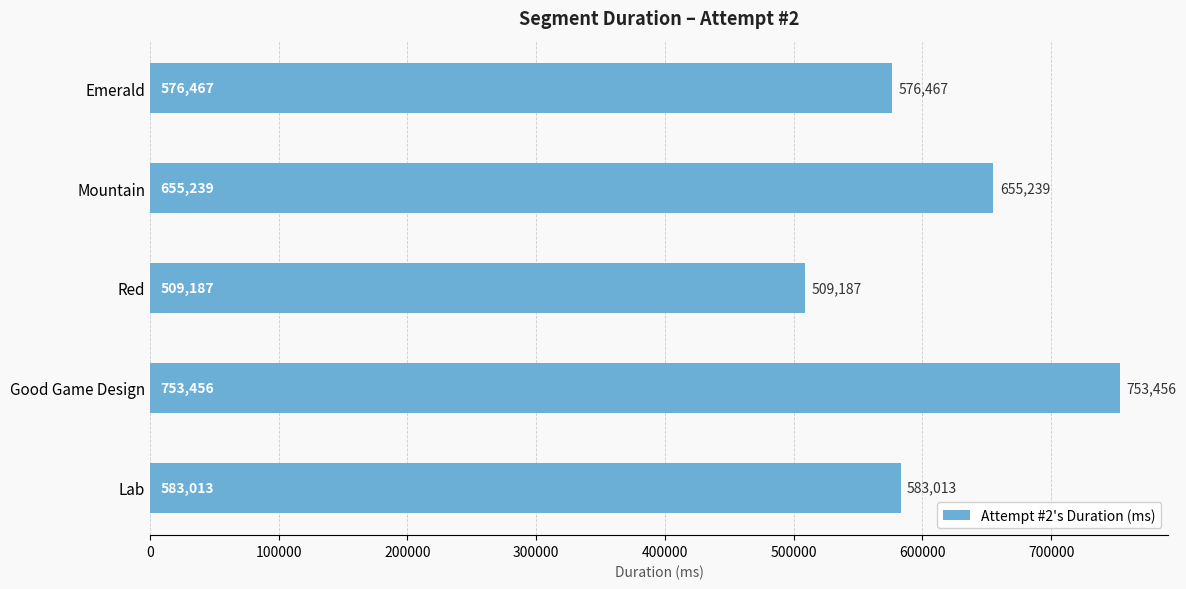

Reading top to bottom, what are all the values shown in this chart?

Emerald=576467	Mountain=655239	Red=509187	Good Game Design=753456	Lab=583013